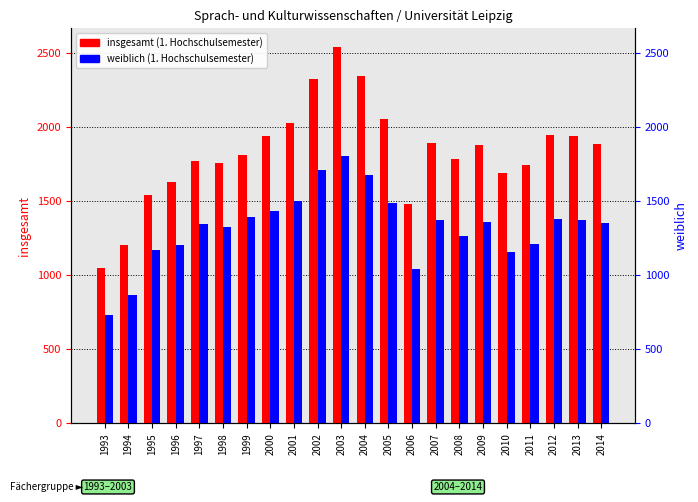

Which has a higher value, 1999 or 1994?

1999